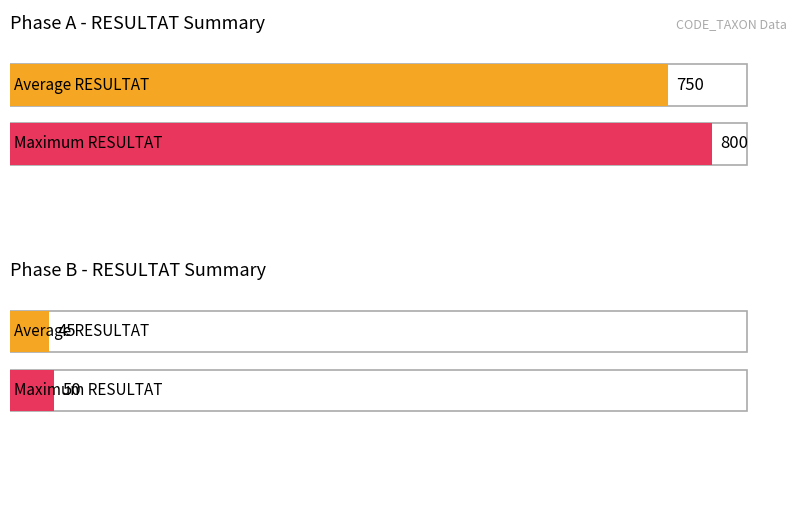

Does the chart contain any negative values?

No